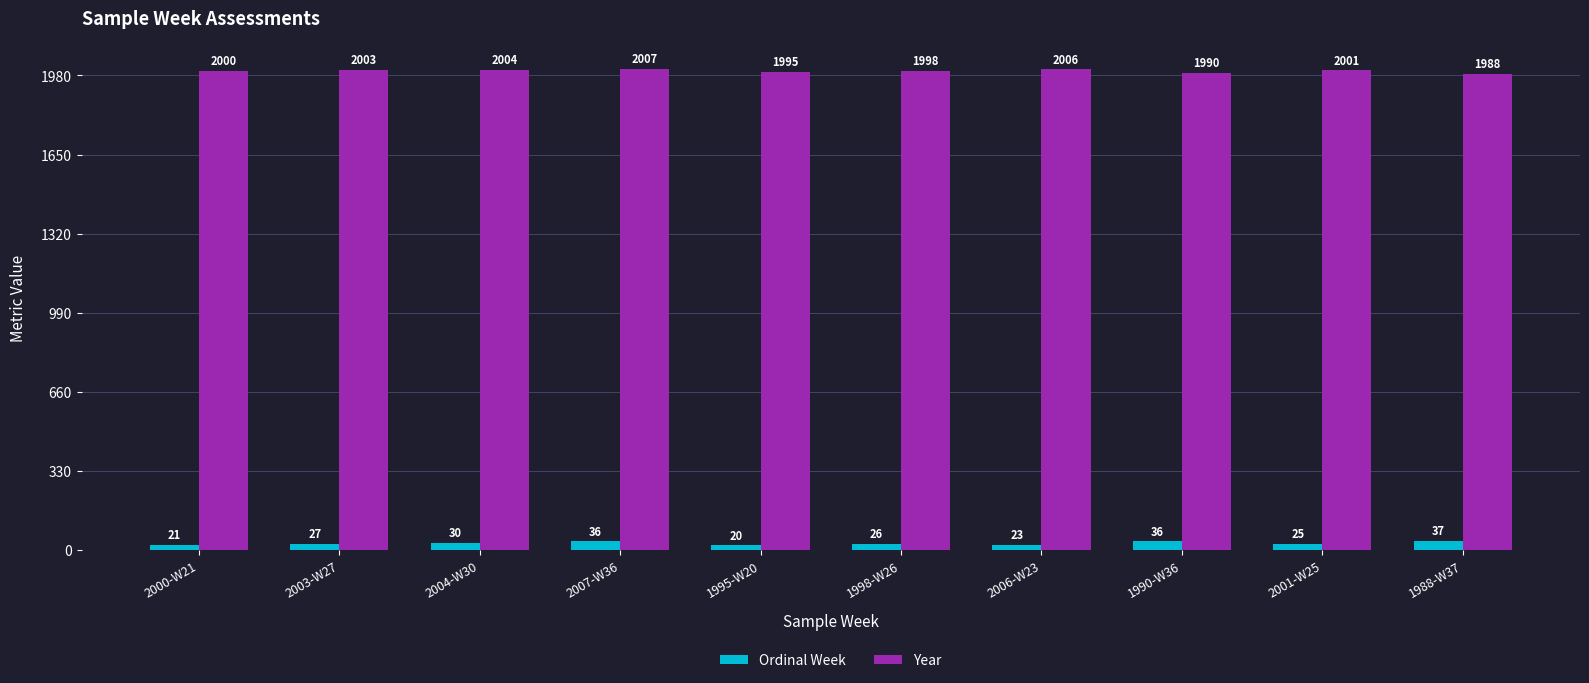

Reading left to right, transcribe all the data shown in this chart.

Ordinal Week: 2000-W21=21	2003-W27=27	2004-W30=30	2007-W36=36	1995-W20=20	1998-W26=26	2006-W23=23	1990-W36=36	2001-W25=25	1988-W37=37
Year: 2000-W21=2000	2003-W27=2003	2004-W30=2004	2007-W36=2007	1995-W20=1995	1998-W26=1998	2006-W23=2006	1990-W36=1990	2001-W25=2001	1988-W37=1988